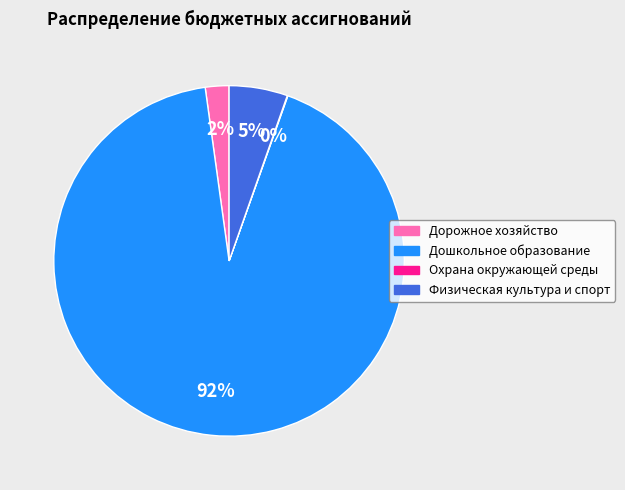

Is the sum of Физическая культура и спорт and Дошкольное образование greater than half?

Yes